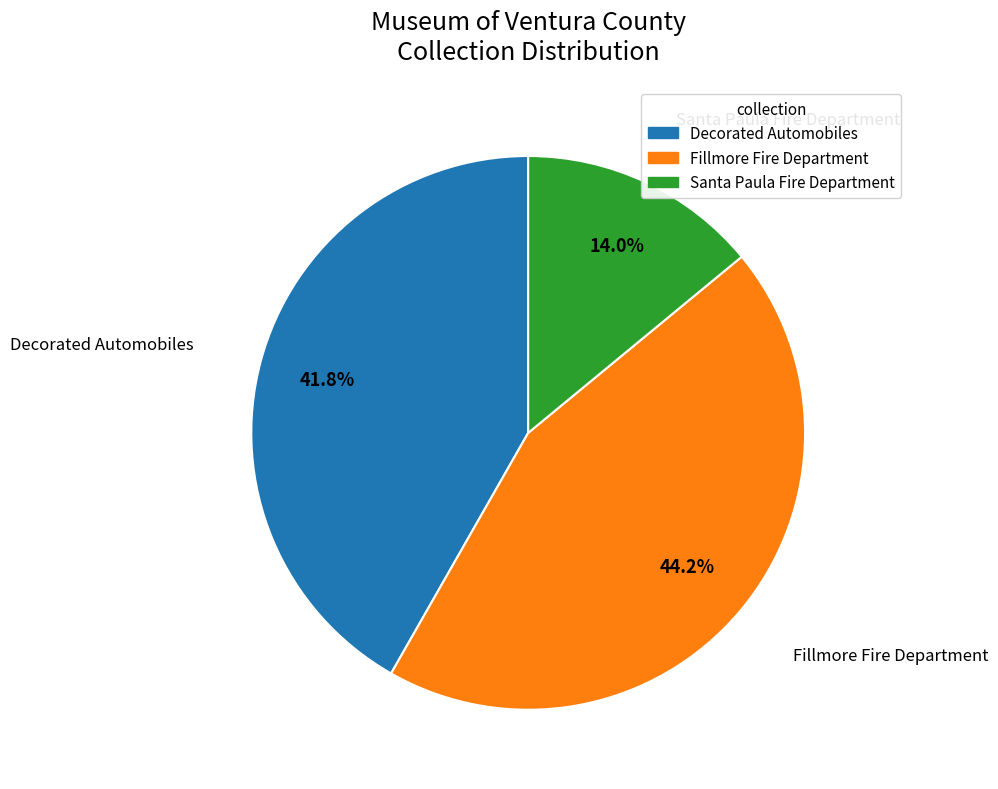

What percentage is NOT represented by Decorated Automobiles?

58.2%